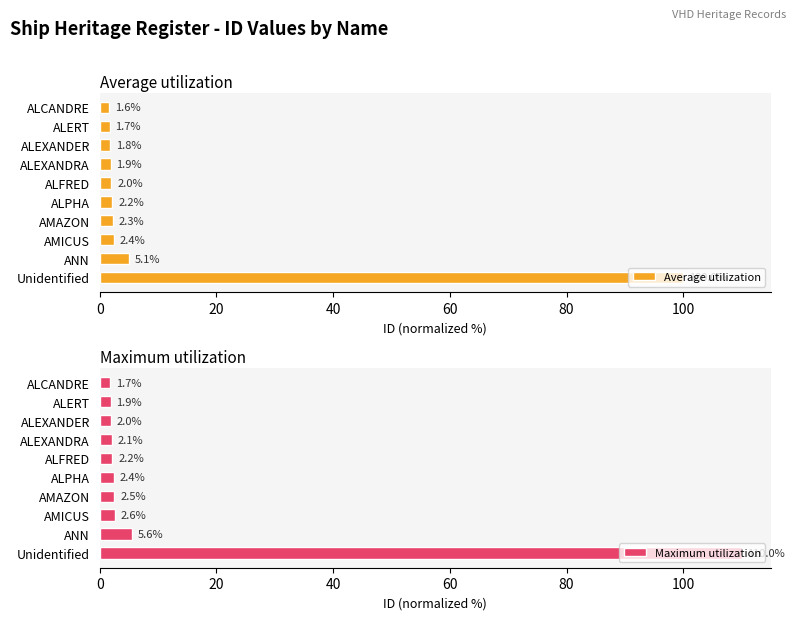

How many distinct data groups are displayed?

2